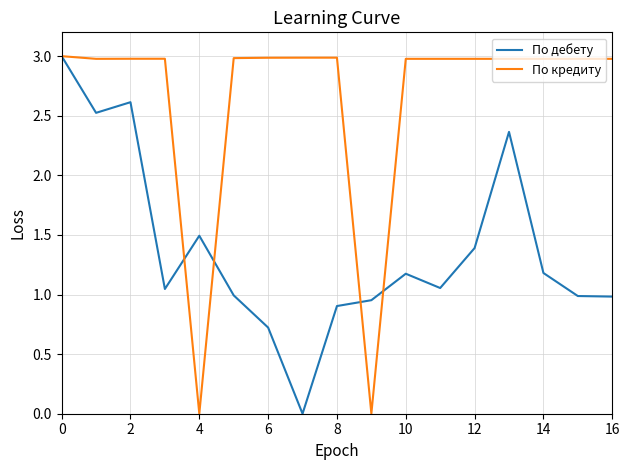

What is the highest value of the По дебету series?

3.0